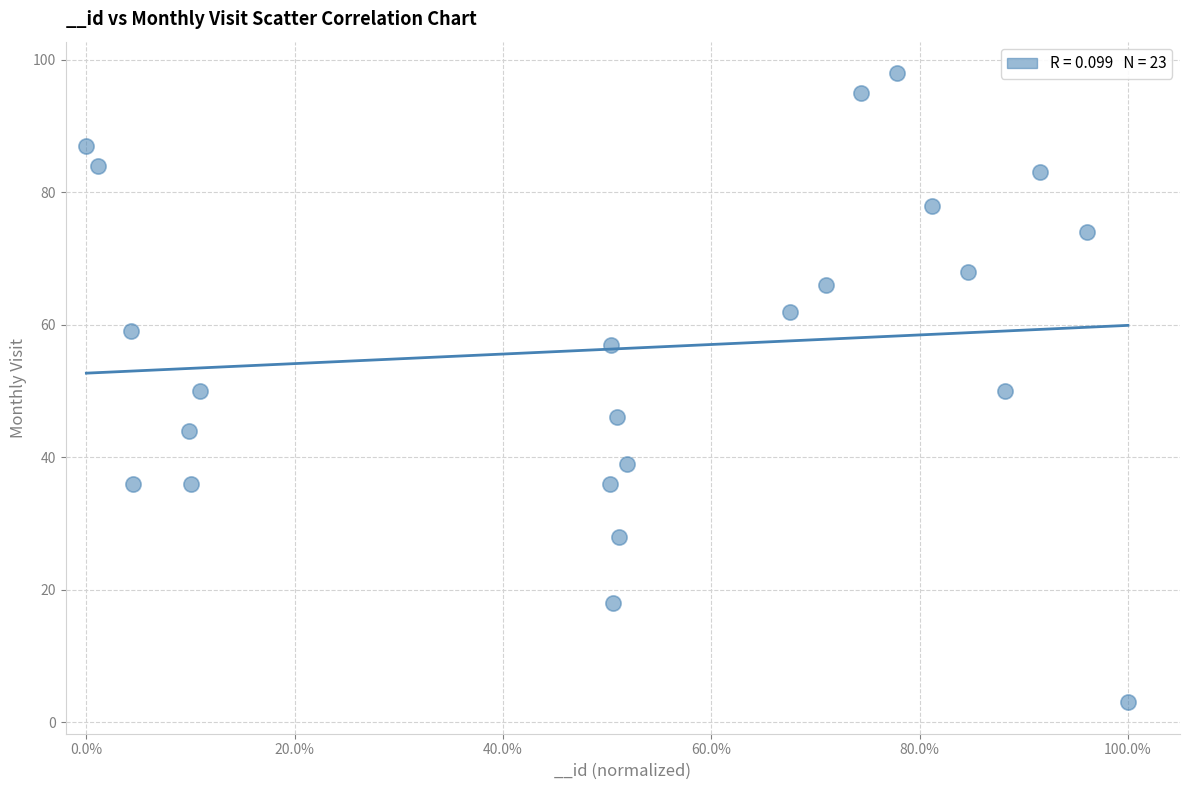

What is the range of Y values (max minus min)?

95